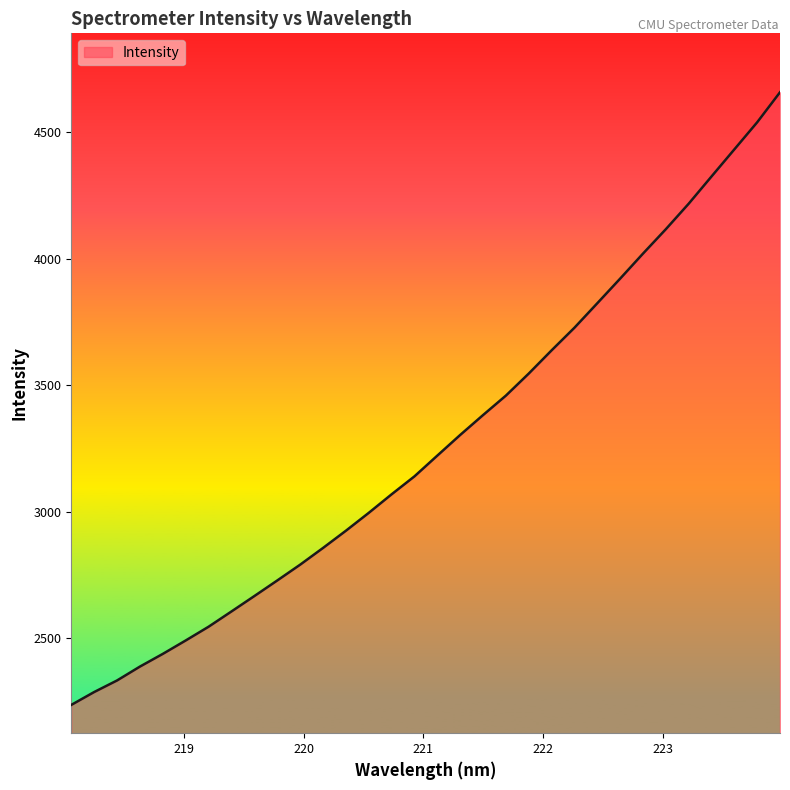

What is the smallest value displayed?

2236.7